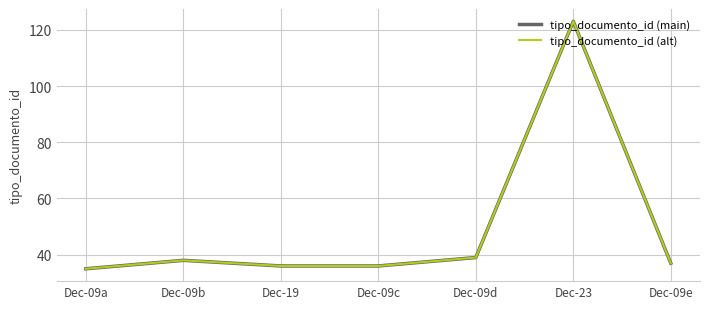

Is this an area chart (filled region under the line)?

No